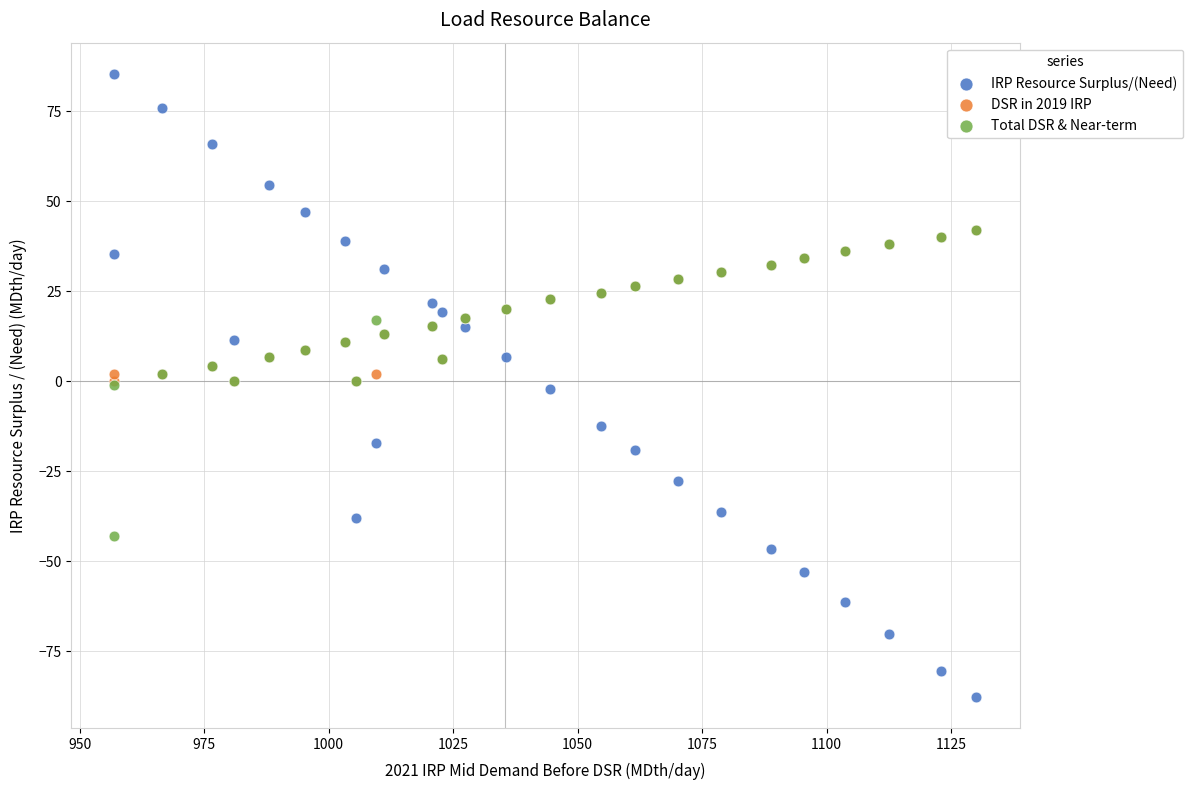

Which series has the largest Y range (max minus min)?

IRP Resource Surplus/(Need)